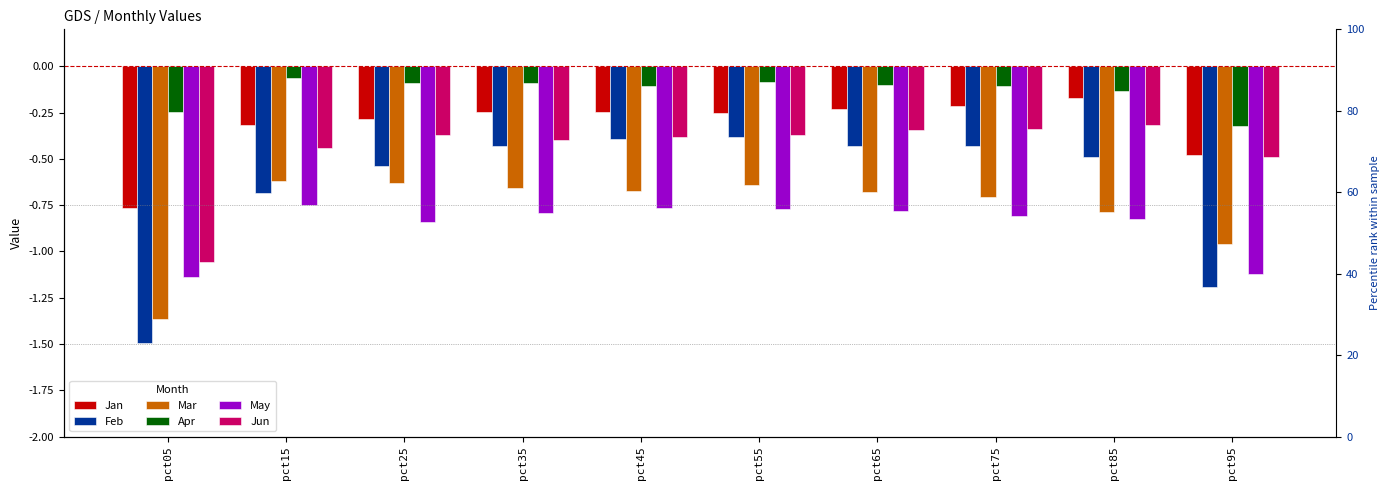

Between pct35 and pct15, which is larger?

pct35